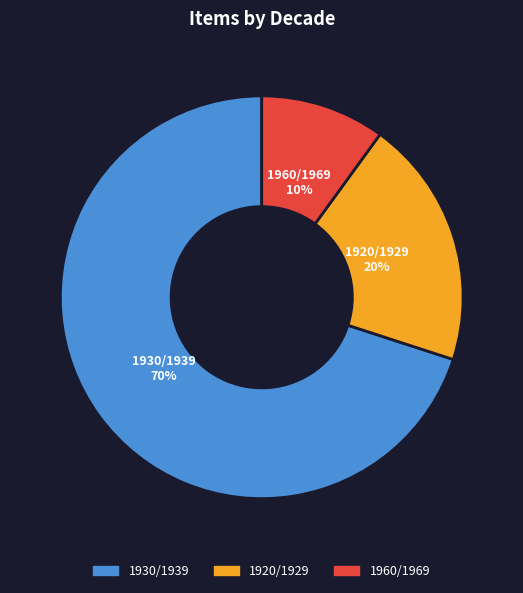

To the nearest percent, what portion does 1920/1929 represent?

20%